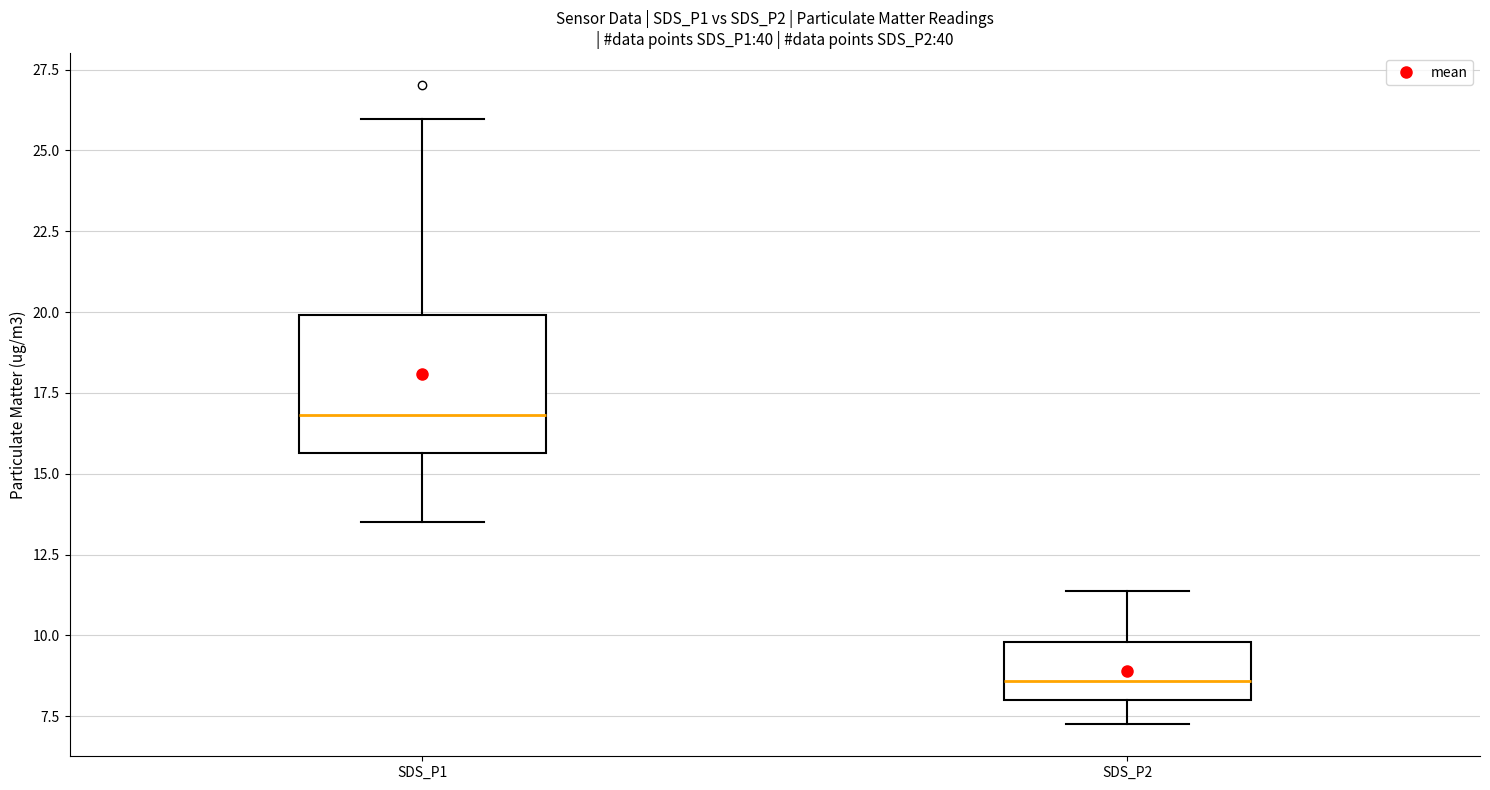

Reading left to right, read every box against the y-axis: the position of its median line, the range the box covers, and the ends of its whiskers. The values are not printed on the chart, so give them approximately, as read against the axis.

SDS_P1: median 17.0, box 15.5 to 20.0, whiskers 13.5 to 26.0
SDS_P2: median 8.5, box 8.0 to 10.0, whiskers 7.5 to 11.5